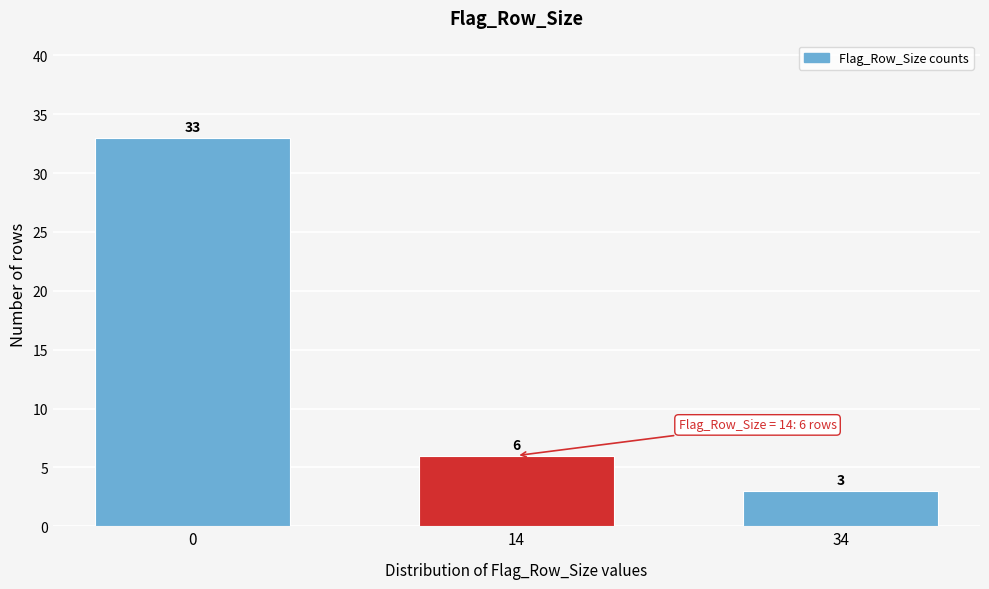

Reading left to right, transcribe all the data shown in this chart.

0=33	14=6	34=3